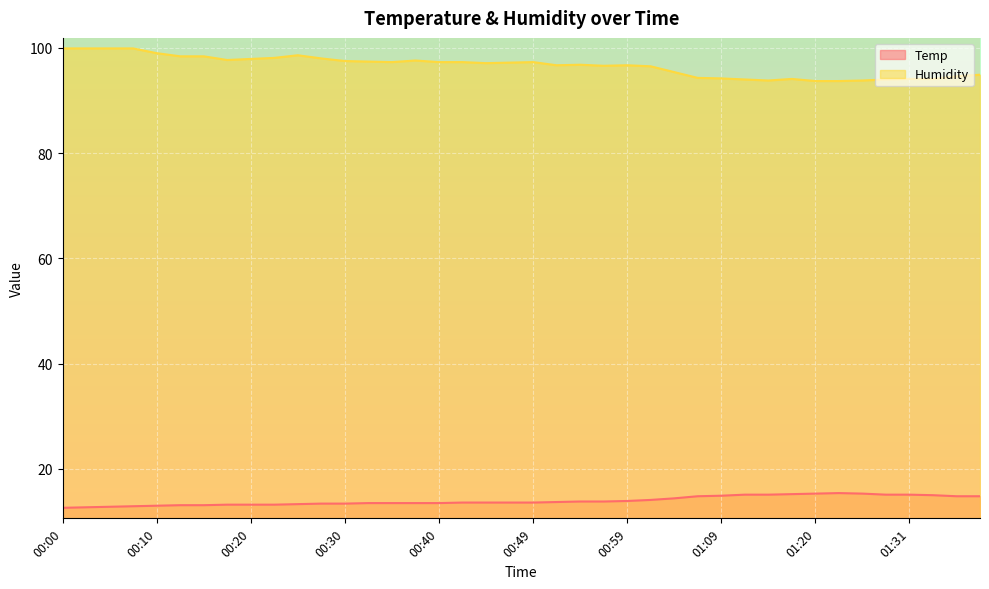

At which category is the sum across all series the highest?

00:08